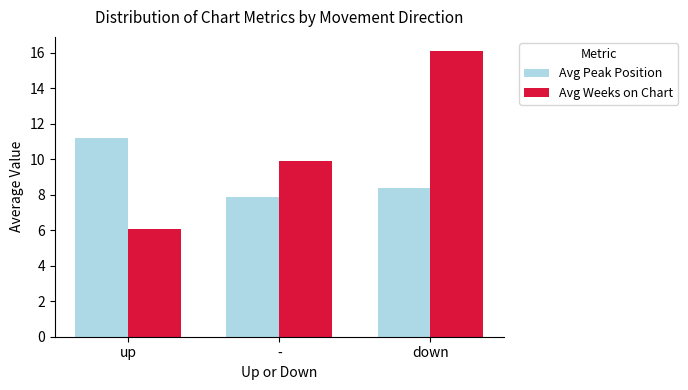

What is the label of the 1st bar from the left?

up